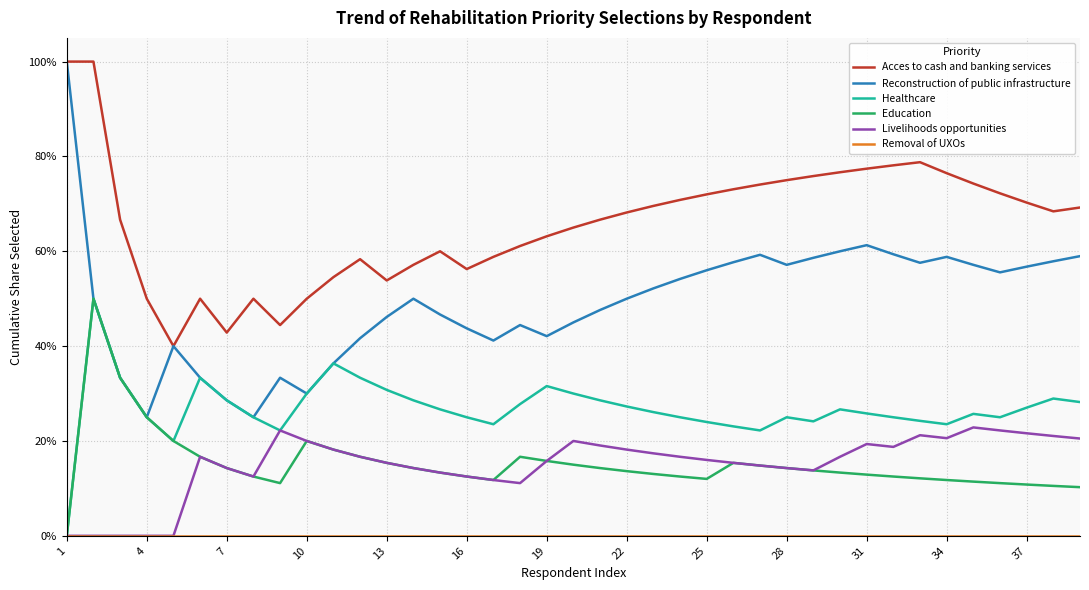

True or false: Reconstruction of public infrastructure and Education intersect in this chart.

False